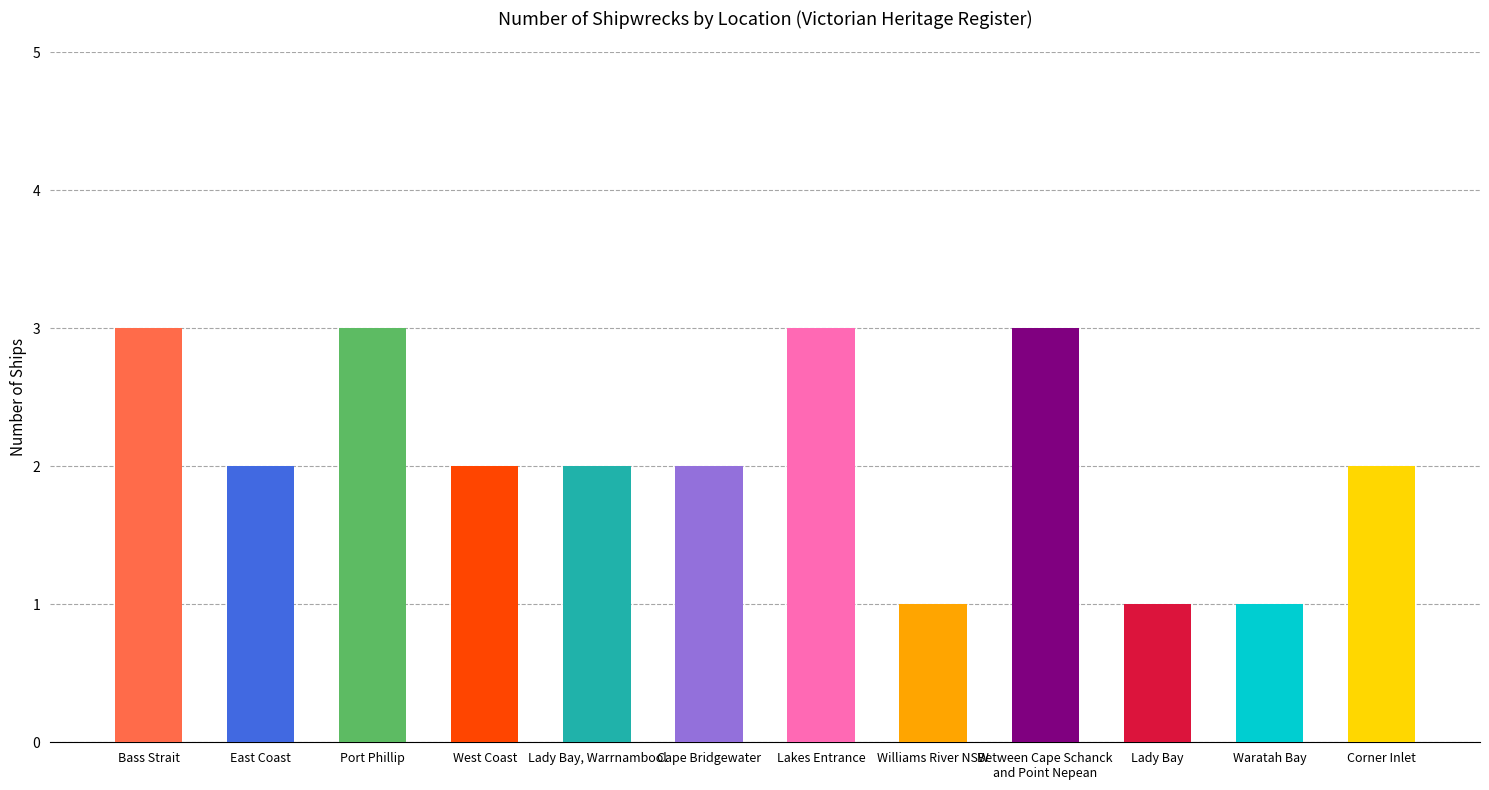

At which label is the value closest to 2?

East Coast